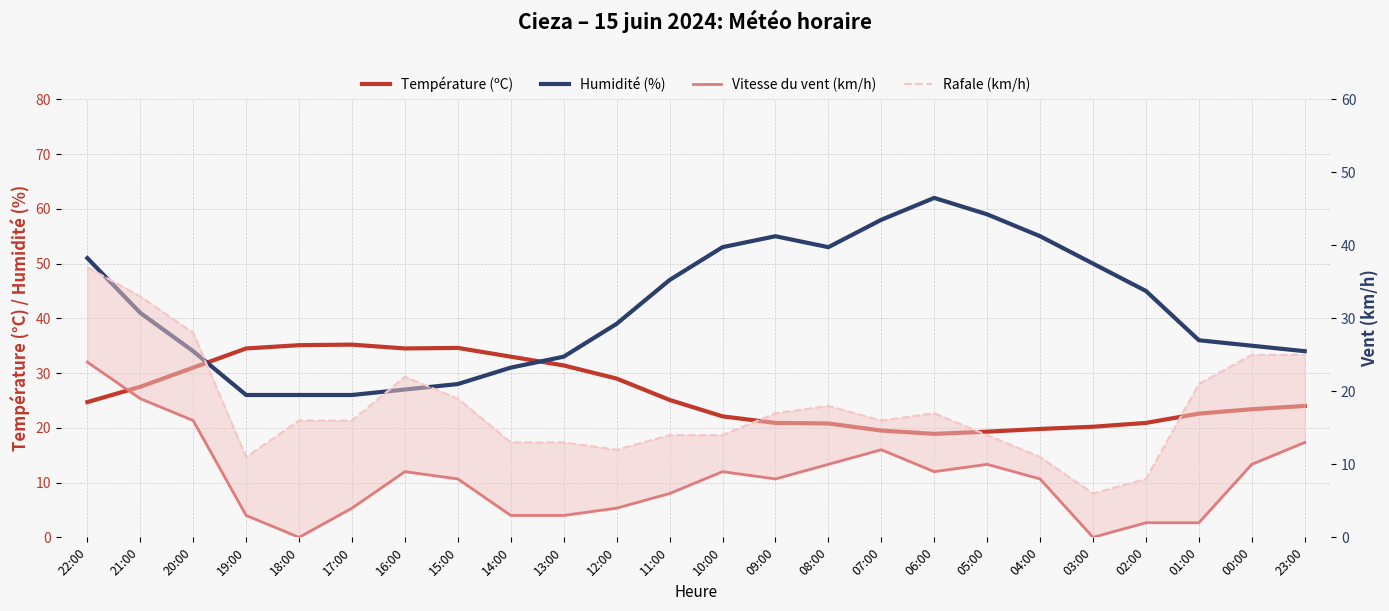

How many data points in Vitesse du vent (km/h) are less than 8?

10